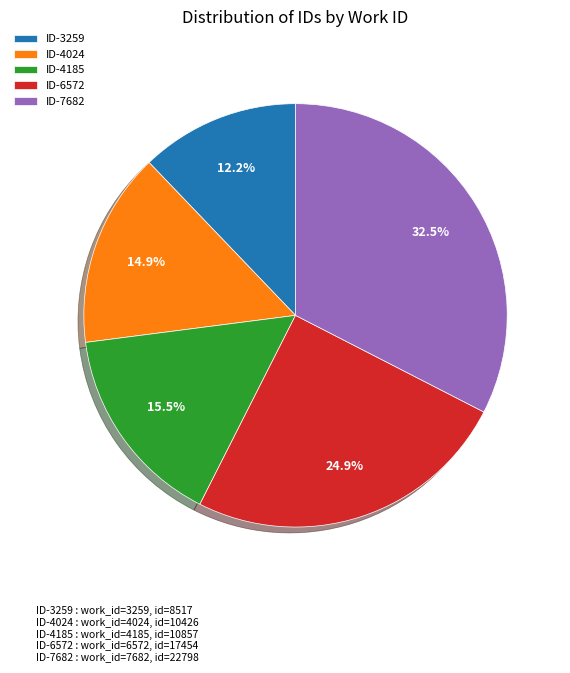

Which slice is the largest?

ID-7682